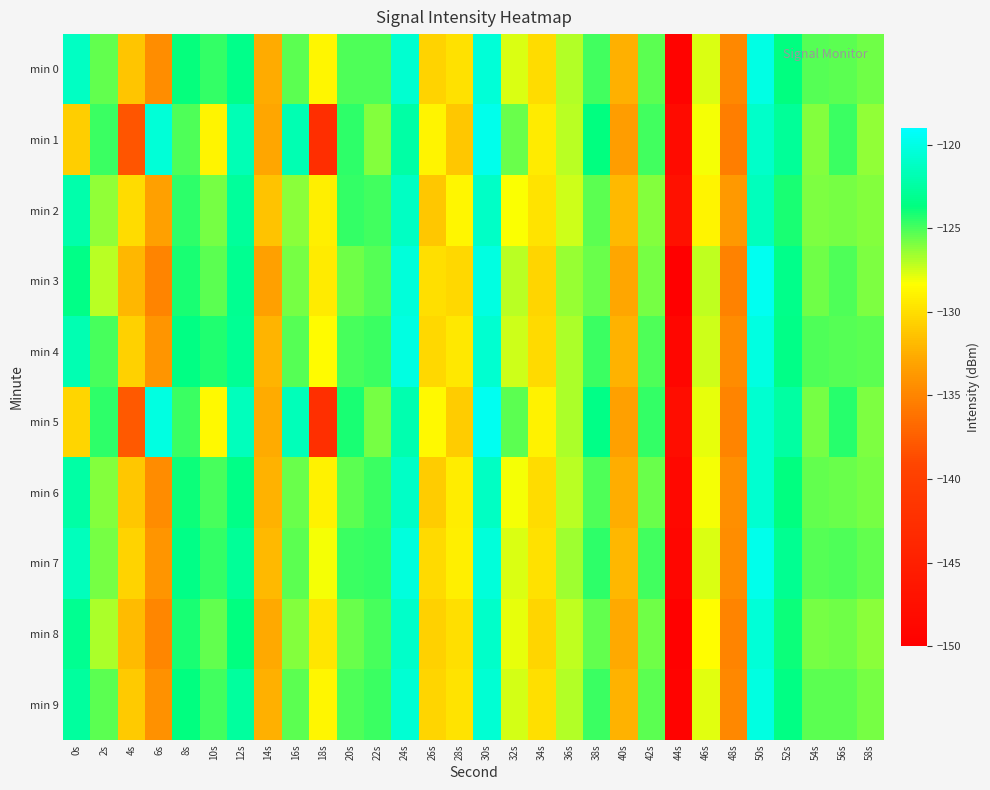

At which category is the sum across all series the highest?

50s